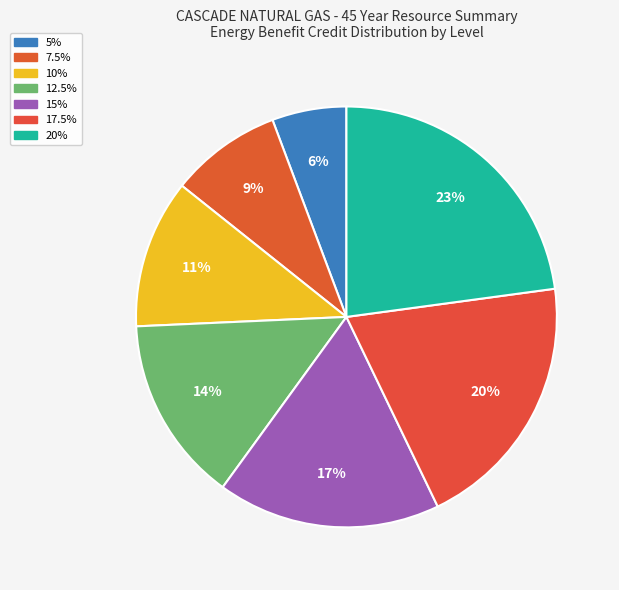

Is 12.5% the majority of the pie?

No